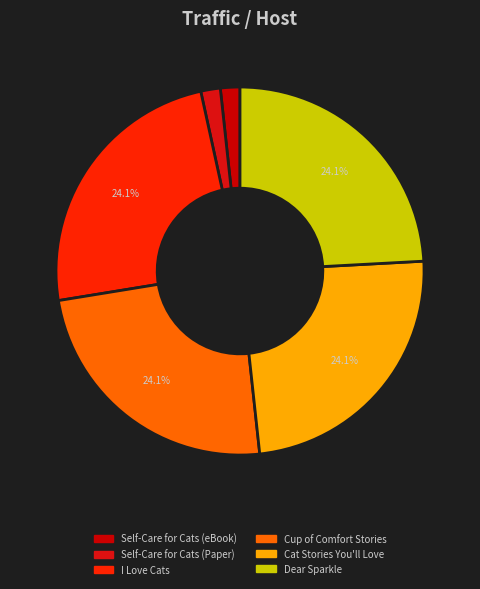

Is it true that Dear Sparkle is 24% of the pie?

True